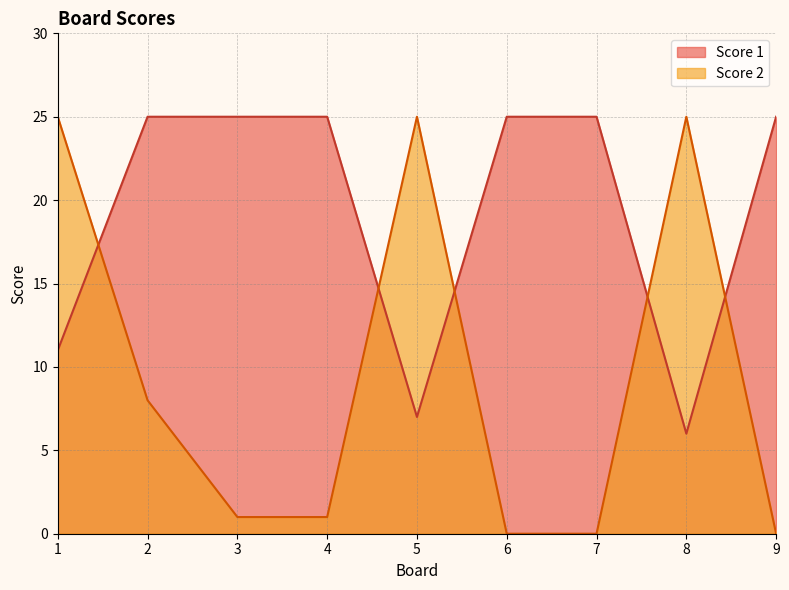

Rank the series by their maximum value, from lowest to highest.

Score 1, Score 2